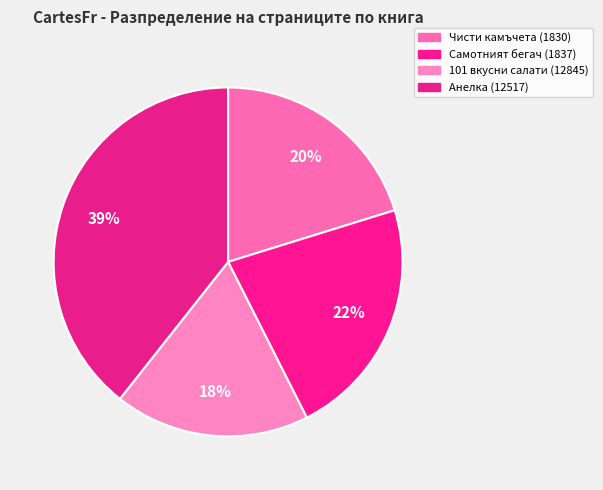

What is the ratio of the value at Анелка (12517) to the value at 101 вкусни салати (12845)?

2.2